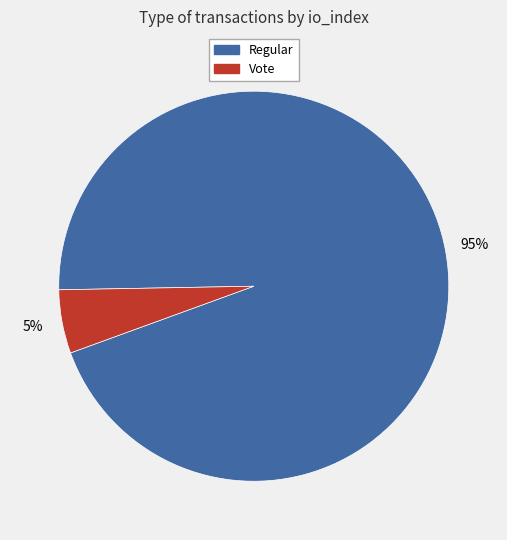

Between Regular and Vote, which is larger?

Regular